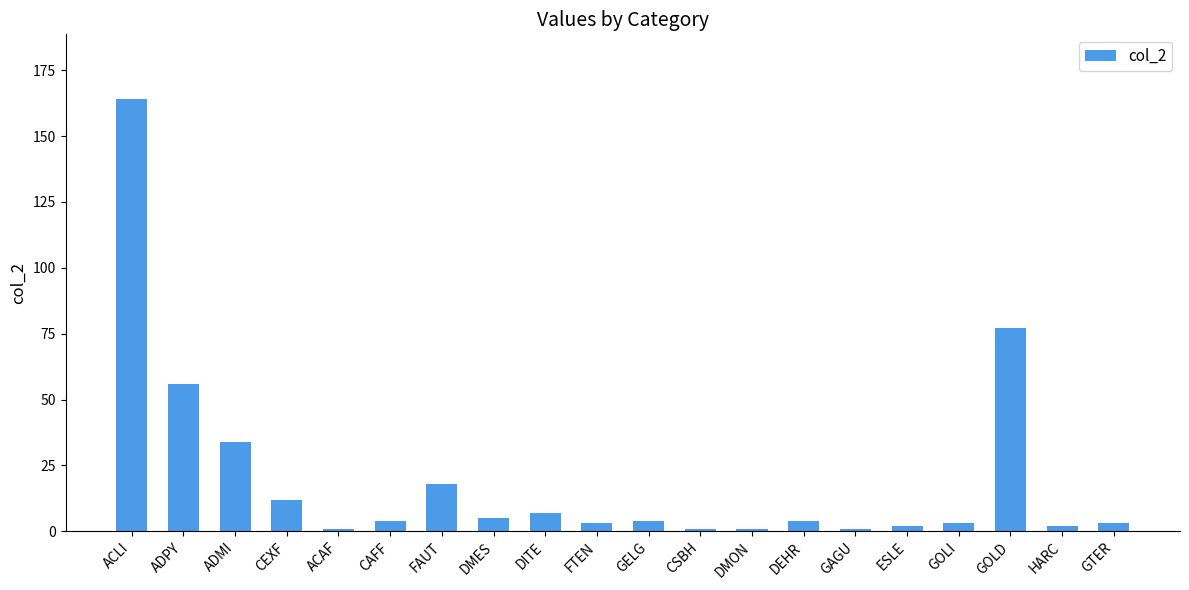

What is the sum of all values?

402